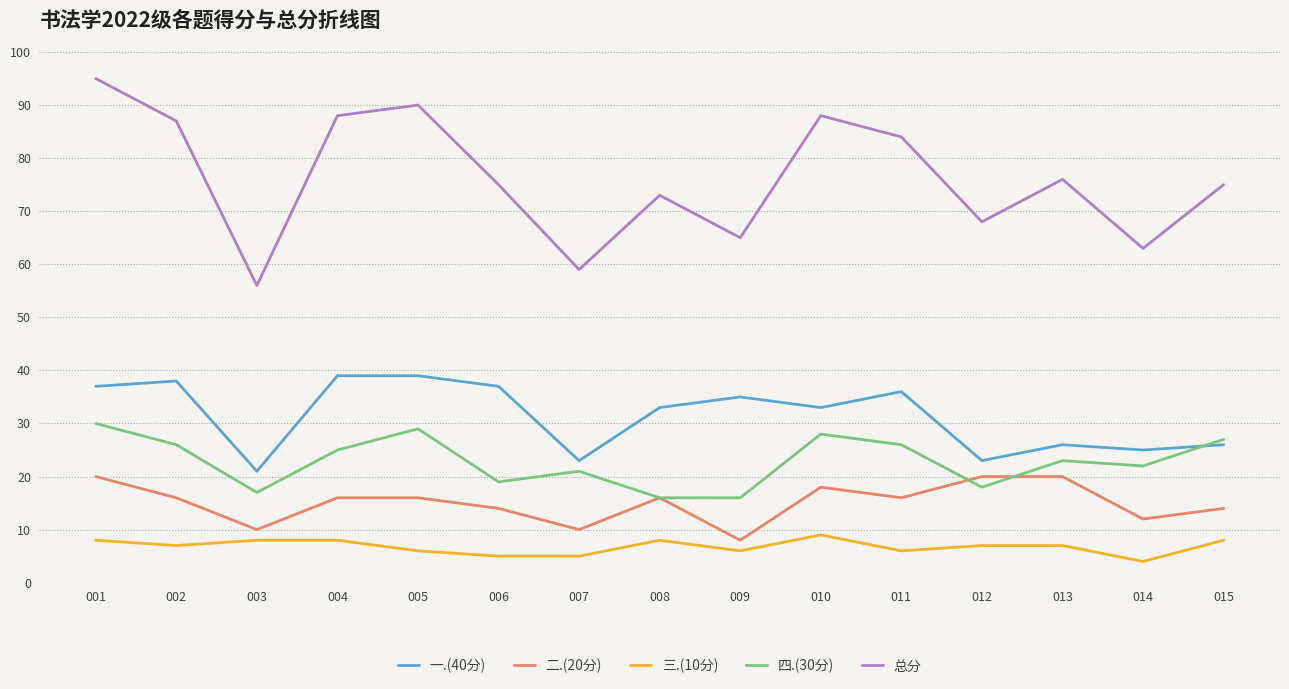

What are all the series names shown in the legend?

一.(40分), 二.(20分), 三.(10分), 四.(30分), 总分